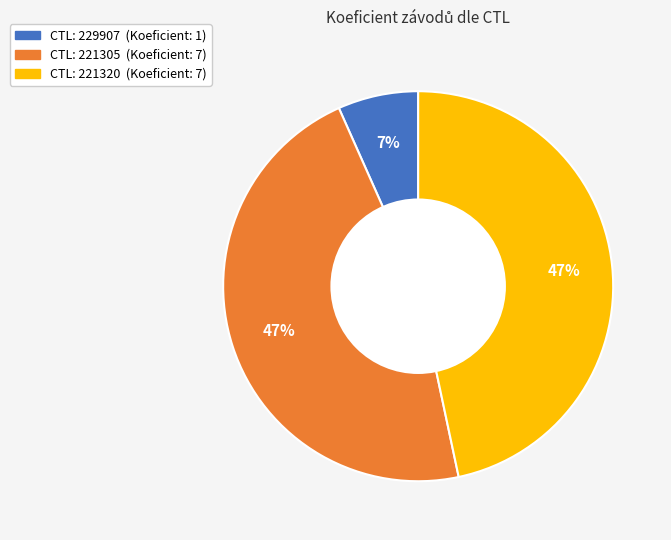

To the nearest percent, what is the difference between the largest and smallest slice percentages?

40%